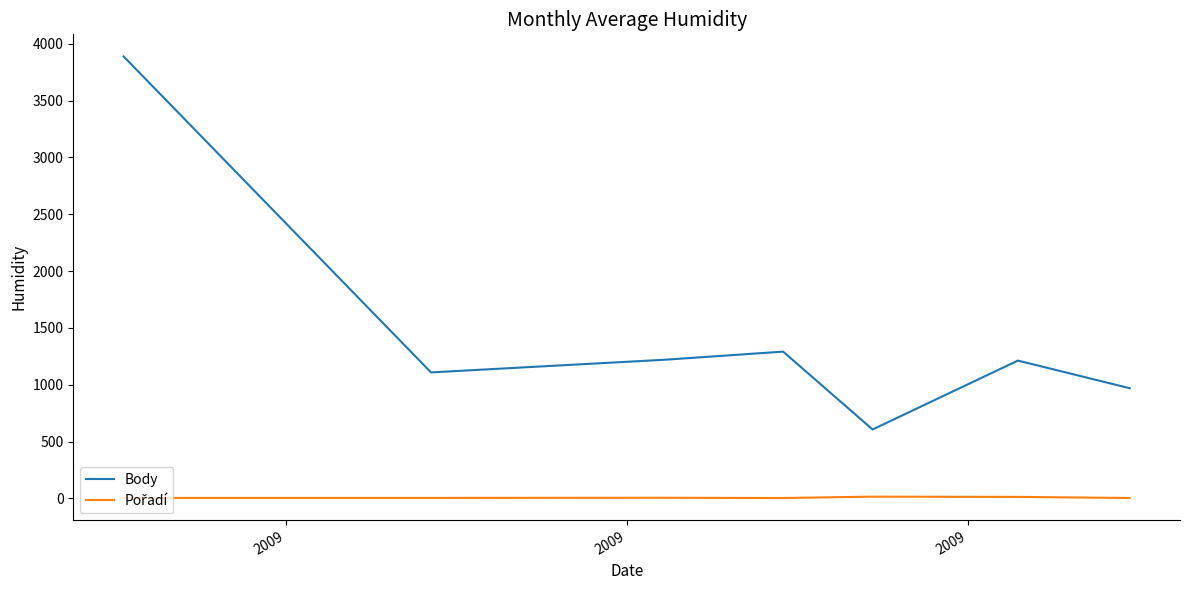

At how many categories does at least one series exceed 1659?

1